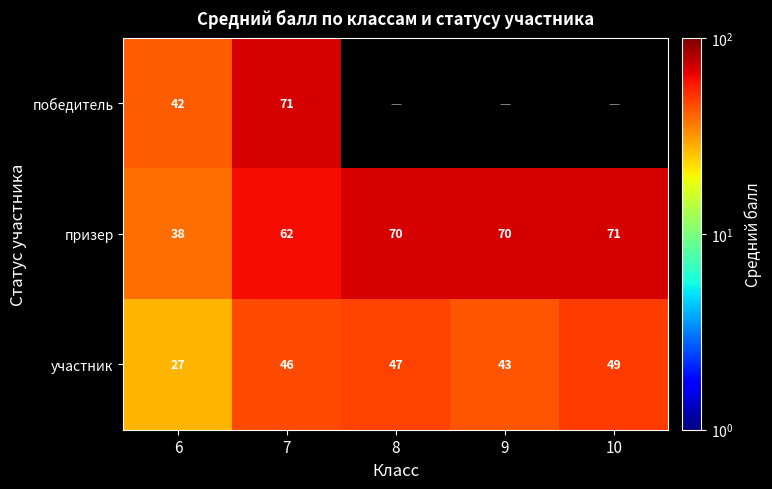

What is the highest value of the участник series?

49